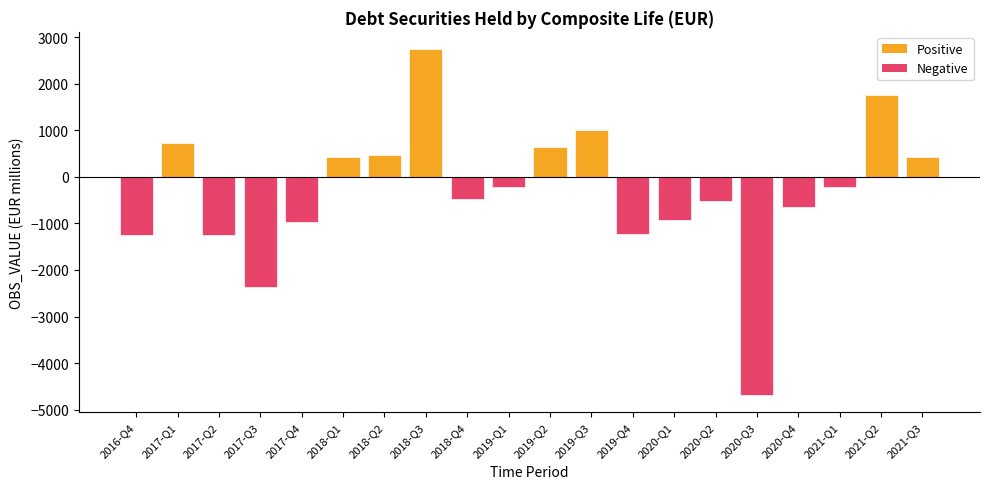

What is the sum of all values?

-6602.0